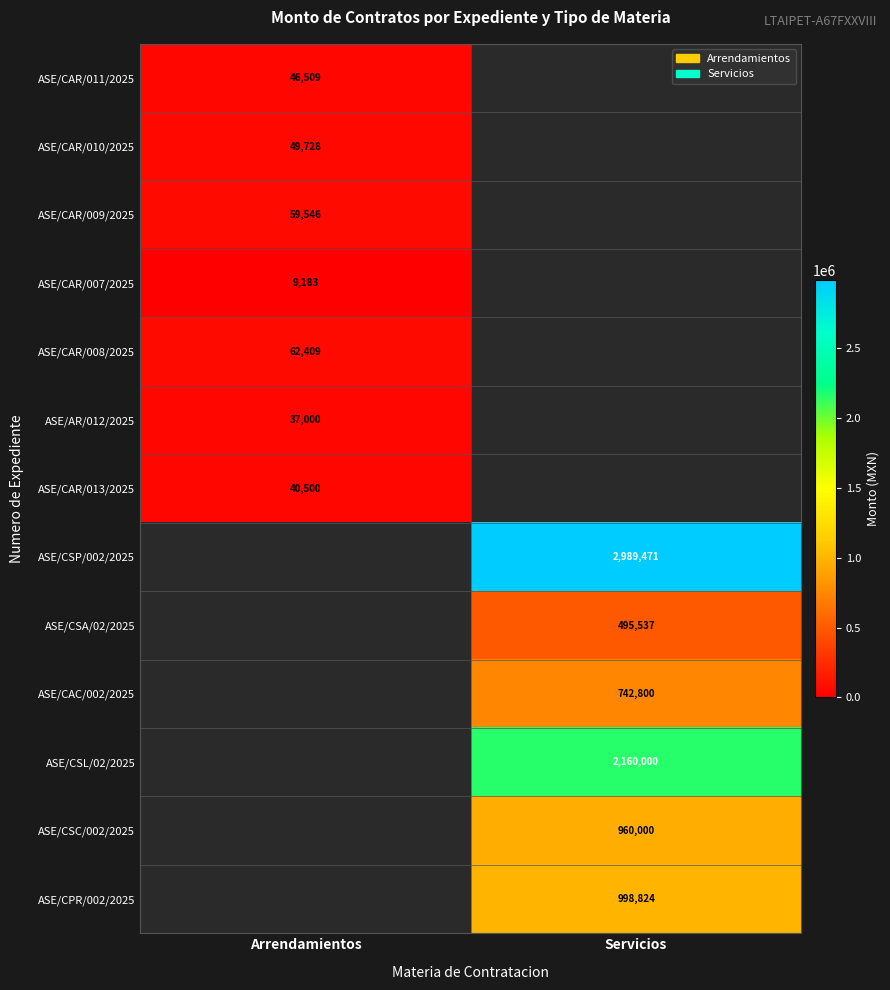

What is the maximum value shown in the chart?

2989470.6